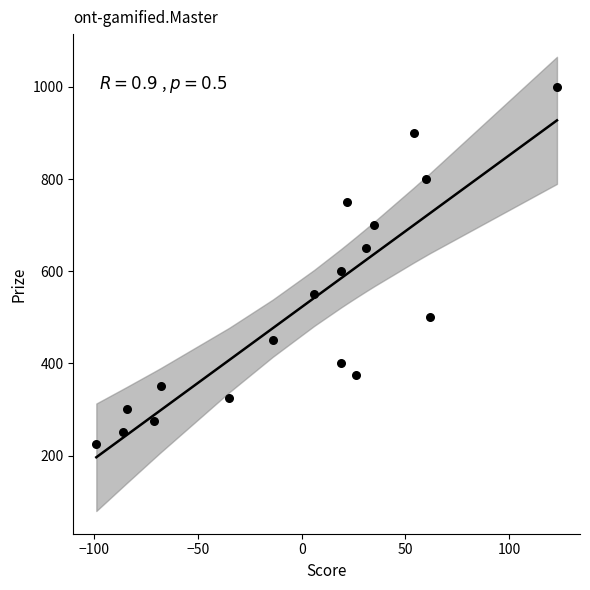

What Y value in the scatter plot is closest to 612?

600